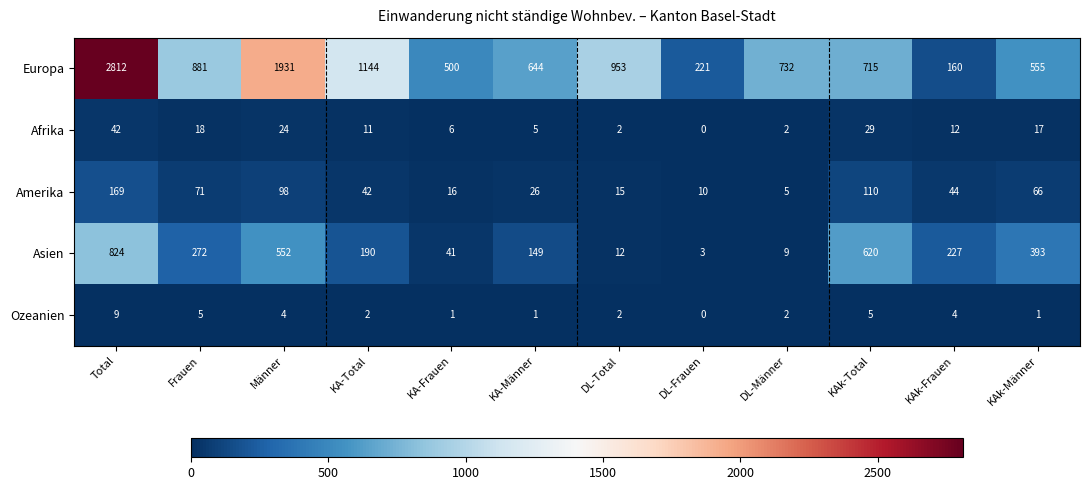

At which label does Ozeanien reach its peak?

Total